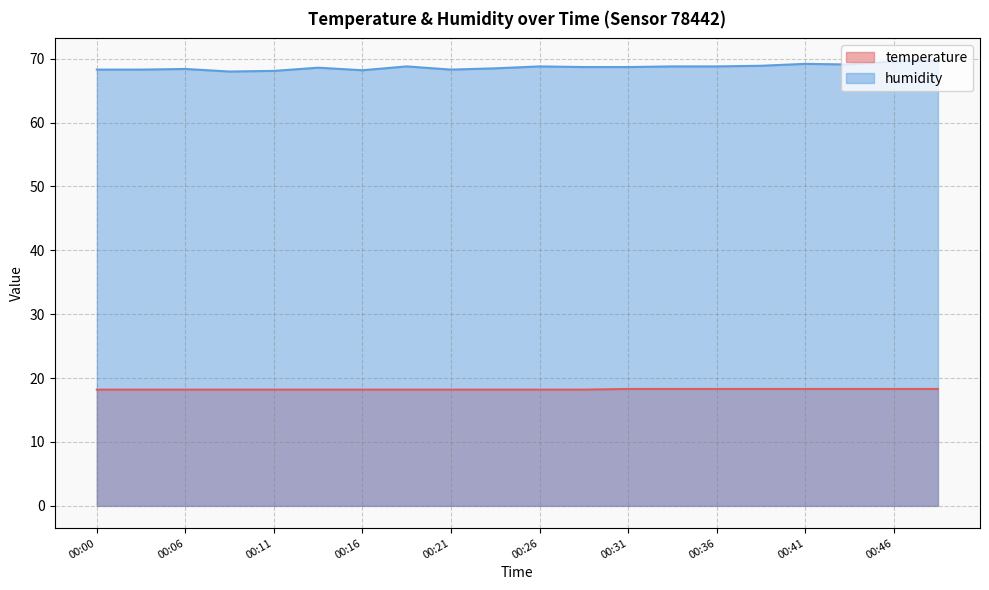

True or false: temperature and humidity cross at least once.

False